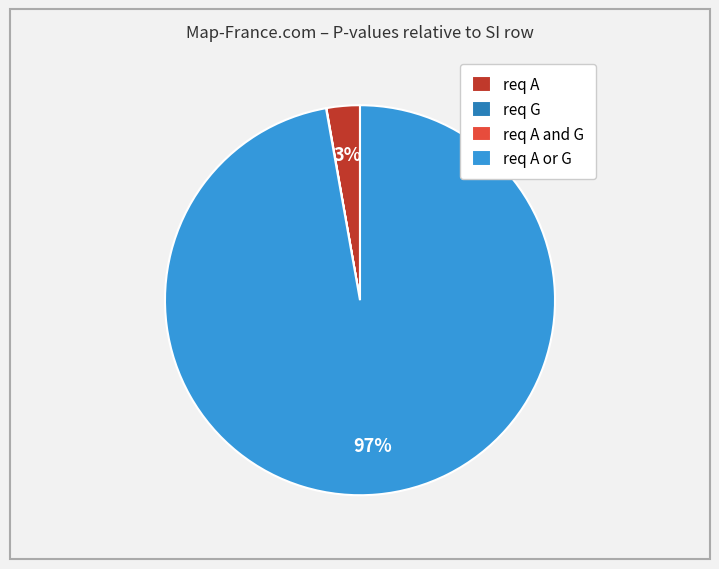

What is the majority slice?

req A or G